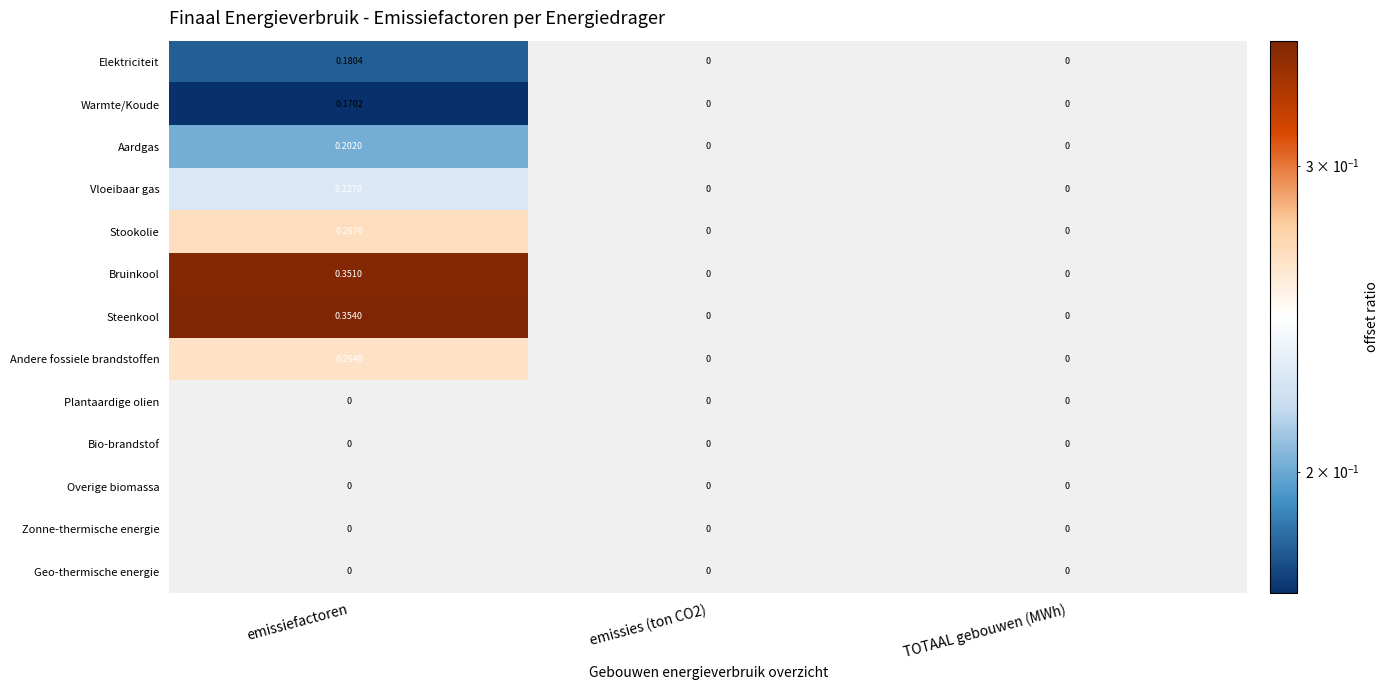

Between emissiefactoren and emissies (ton CO2), which series saw the biggest shift?

Steenkool